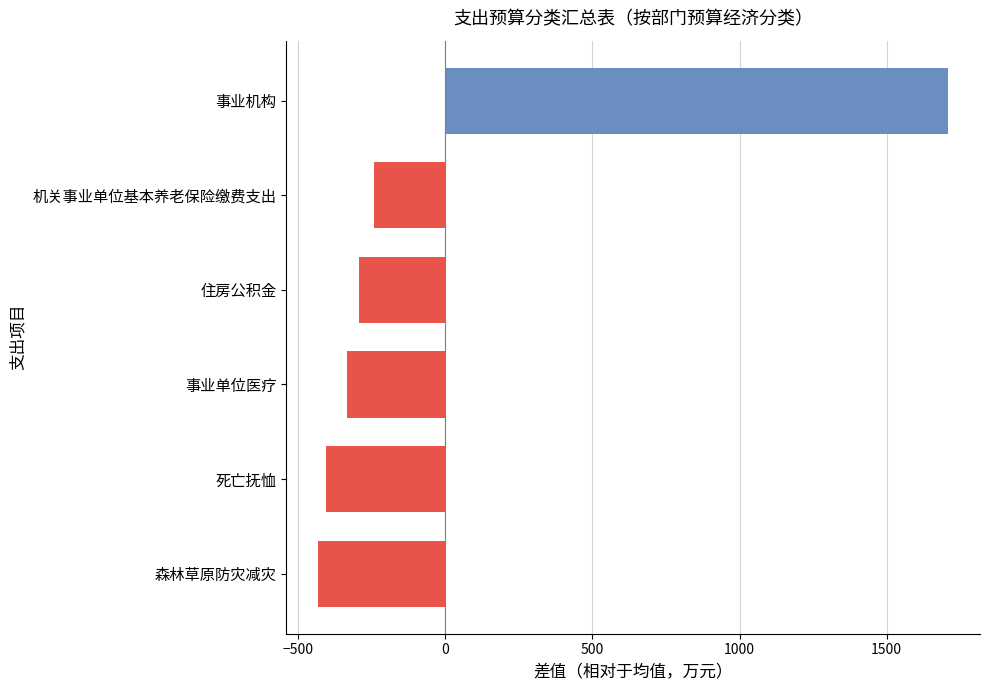

At which category does the chart reach its peak across all series?

事业机构